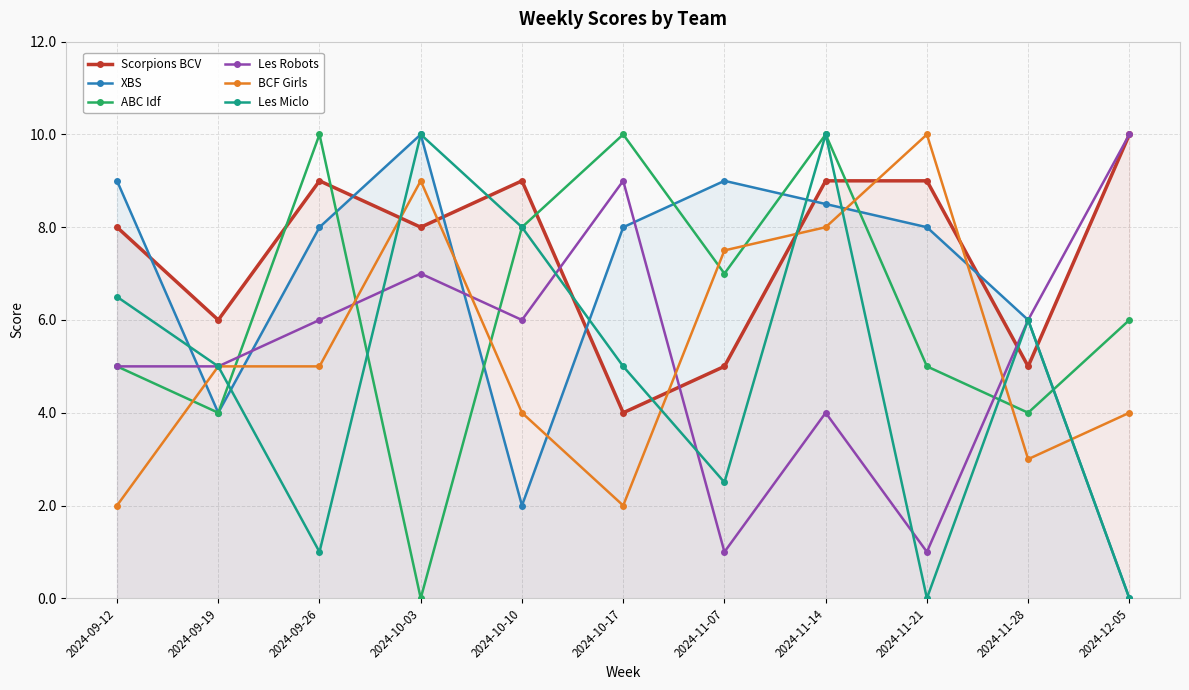

What is the difference between the maximum and minimum values in the Les Miclo series?

10.0